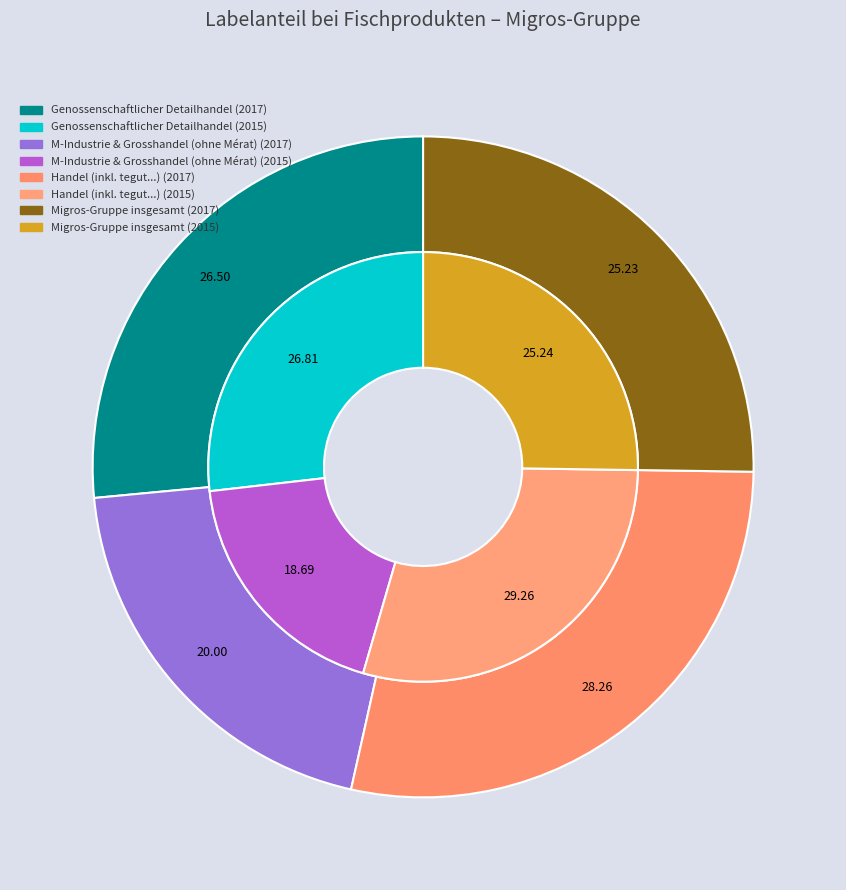

Between 0 and 1, which series saw the biggest shift?

M-Industrie & Grosshandel (ohne Mérat)